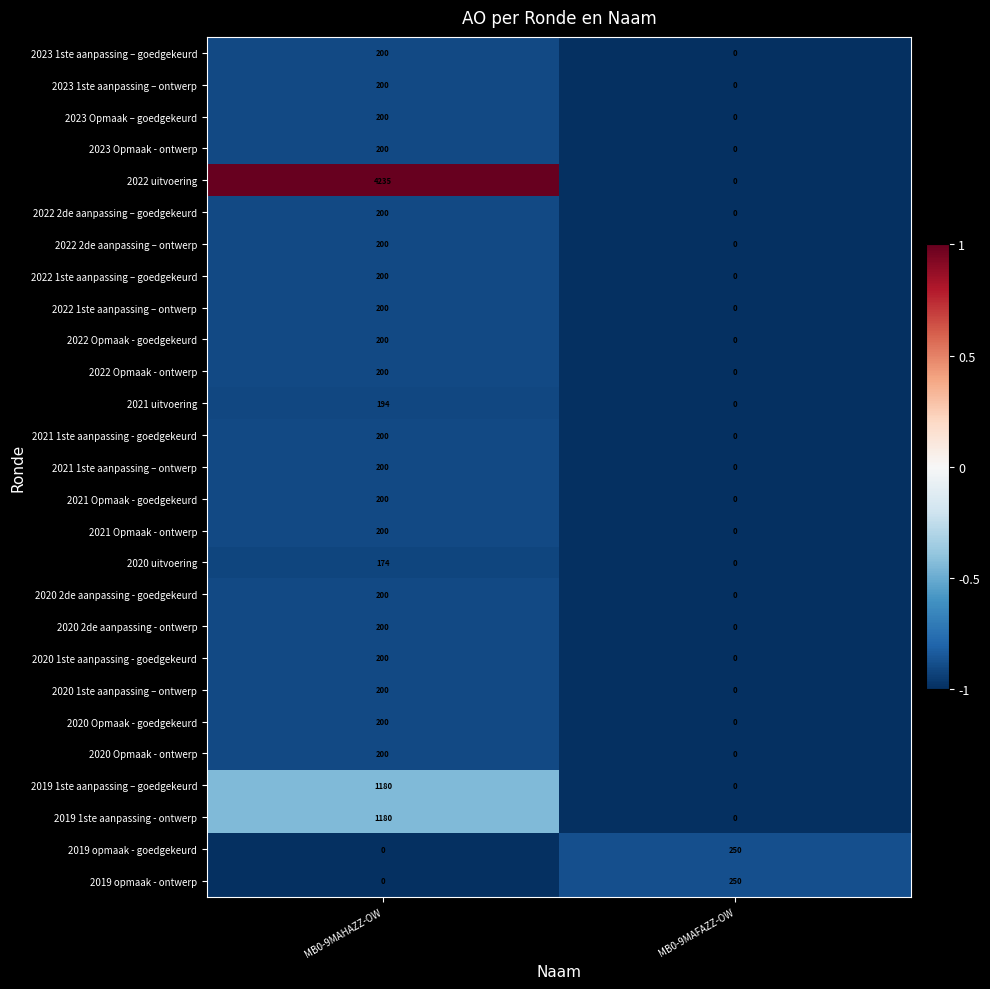

What is the difference between the maximum and minimum values in the 2022 uitvoering series?

4235